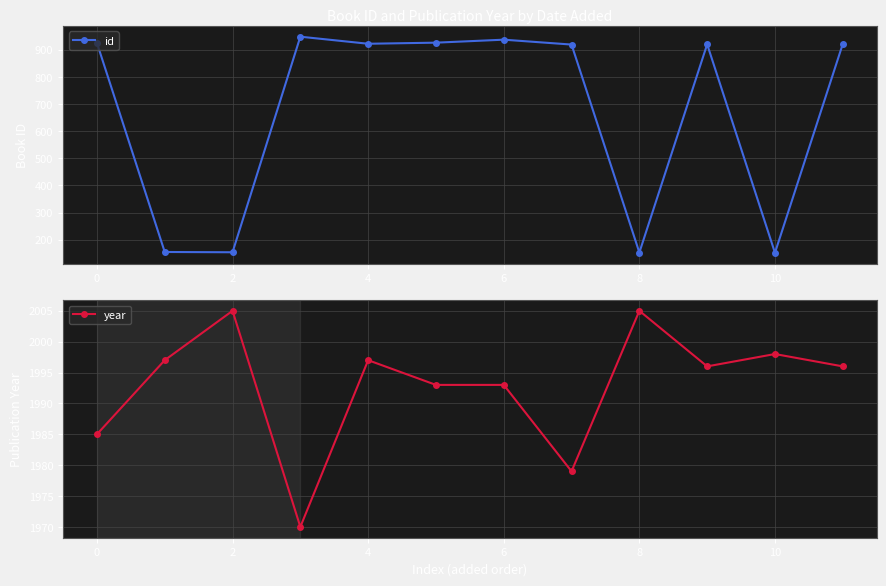

Where is the first local minimum for id?

2